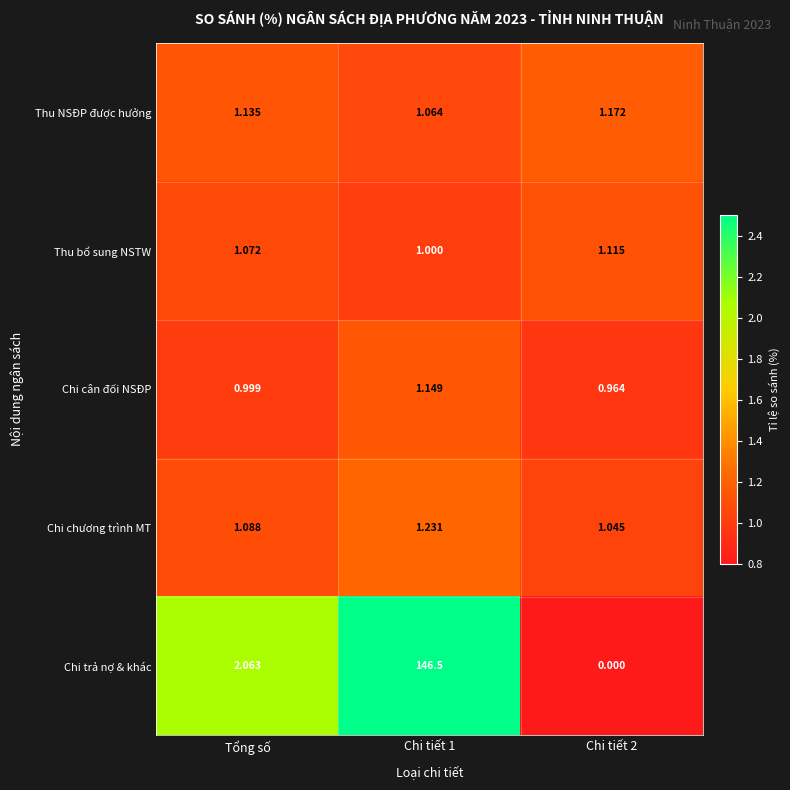

Which category has the lowest value across all series?

Chi tiết 2